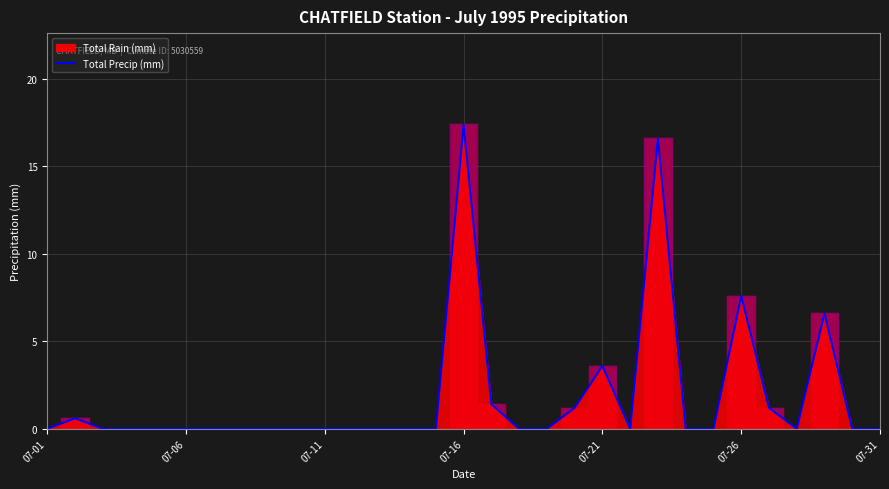

True or false: there are more than 2 points higher than both neighbors.

True